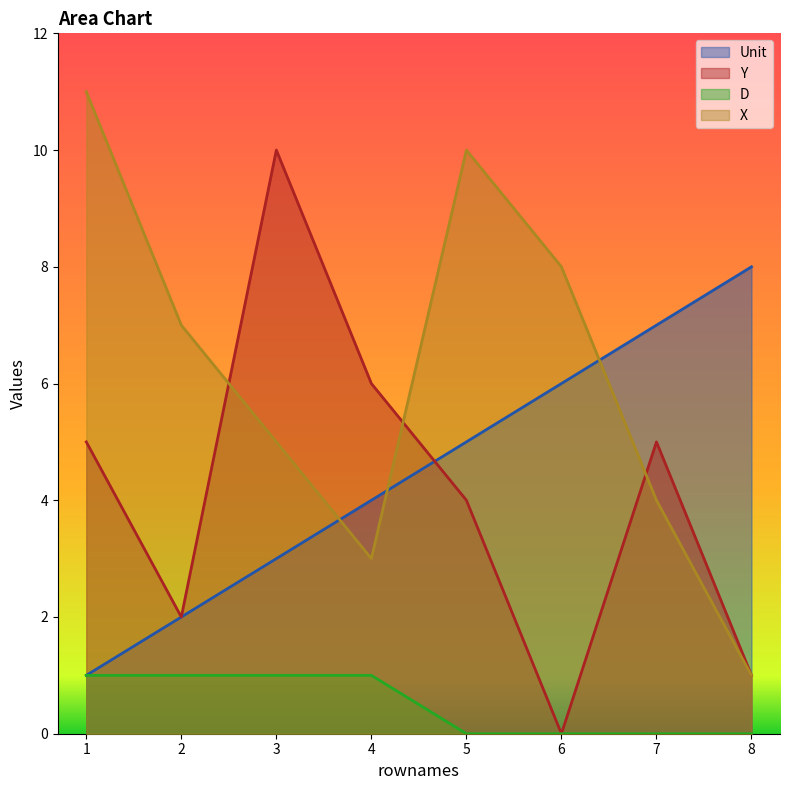

What is the difference between the Y values at 6 and 8?

1